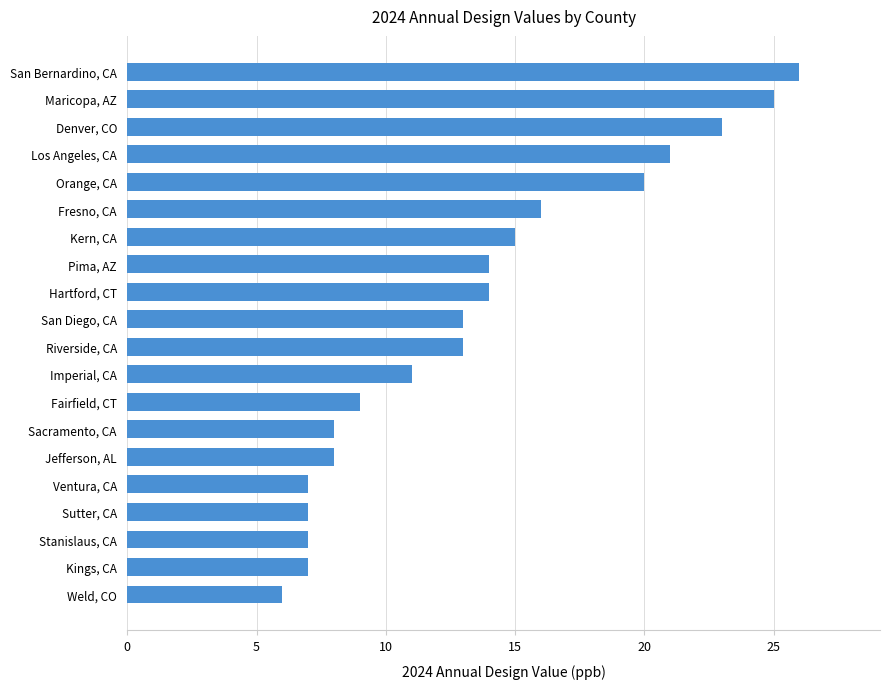

What is the average value?

14